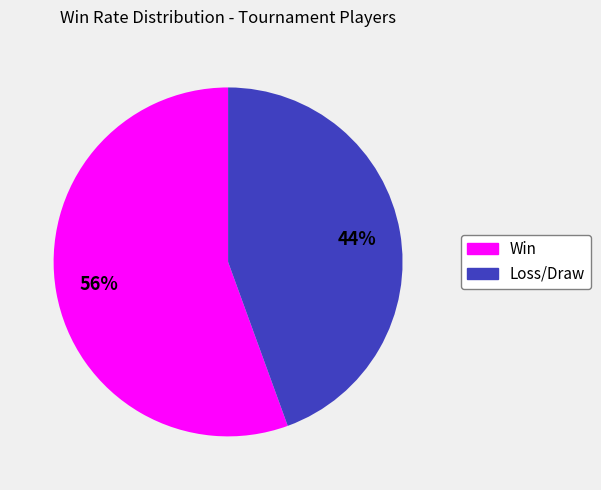

Is there a majority slice in this chart?

Yes